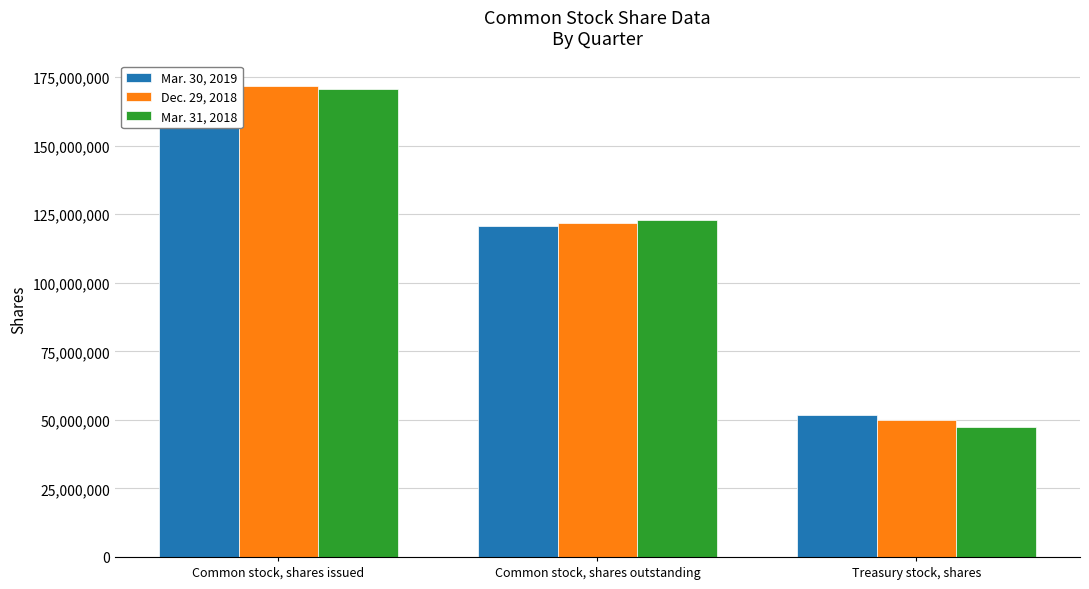

The Mar. 30, 2019 series shows 37953911 at Common stock, shares outstanding. True or false?

False